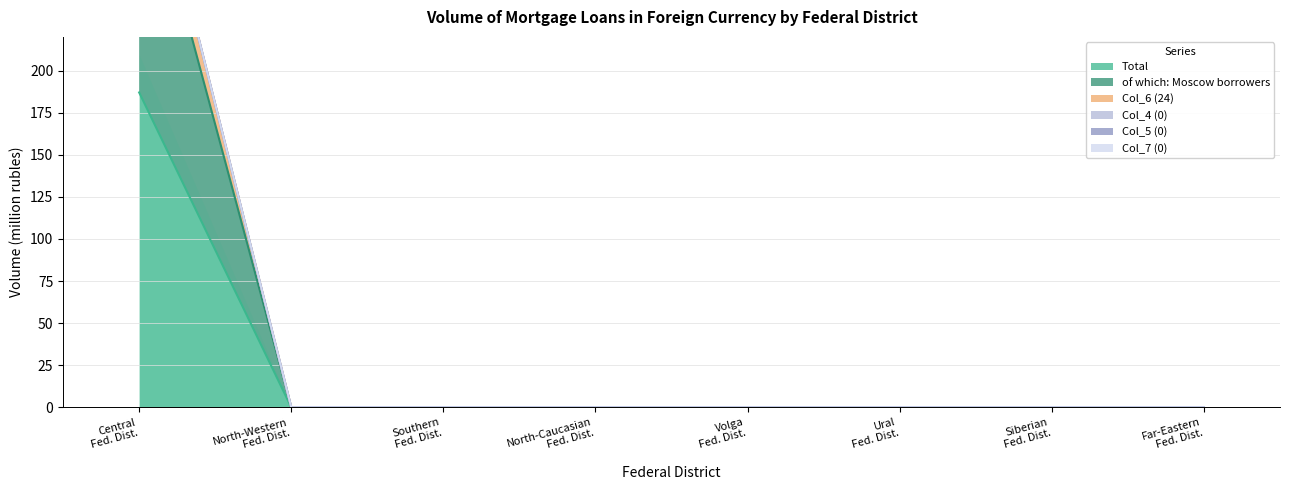

What position from the left is Southern Fed. Dist.?

3